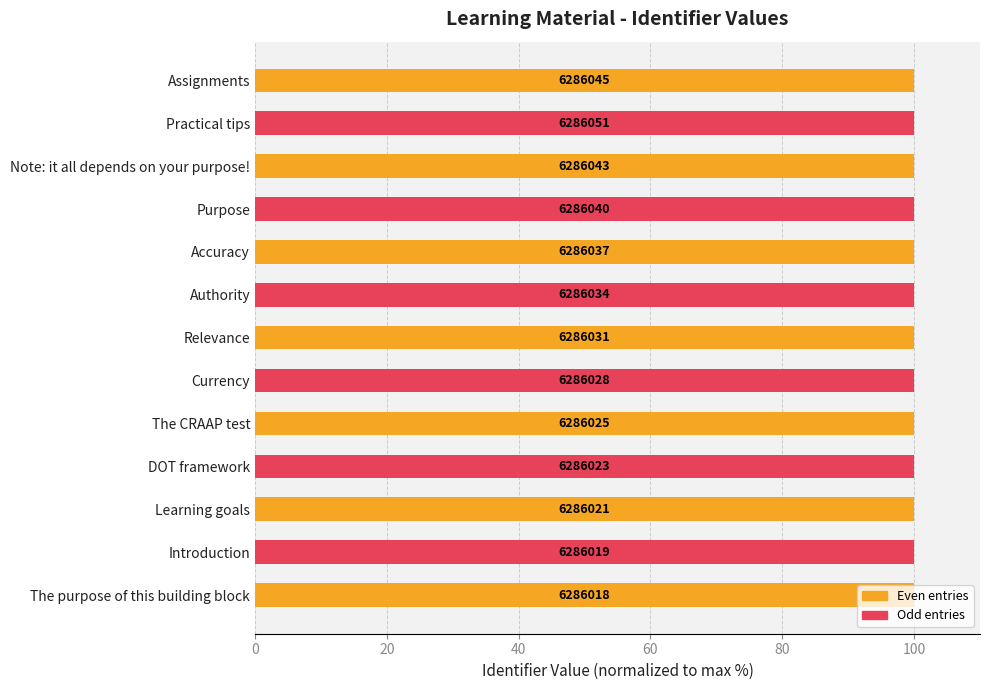

How many bars are there in total?

13